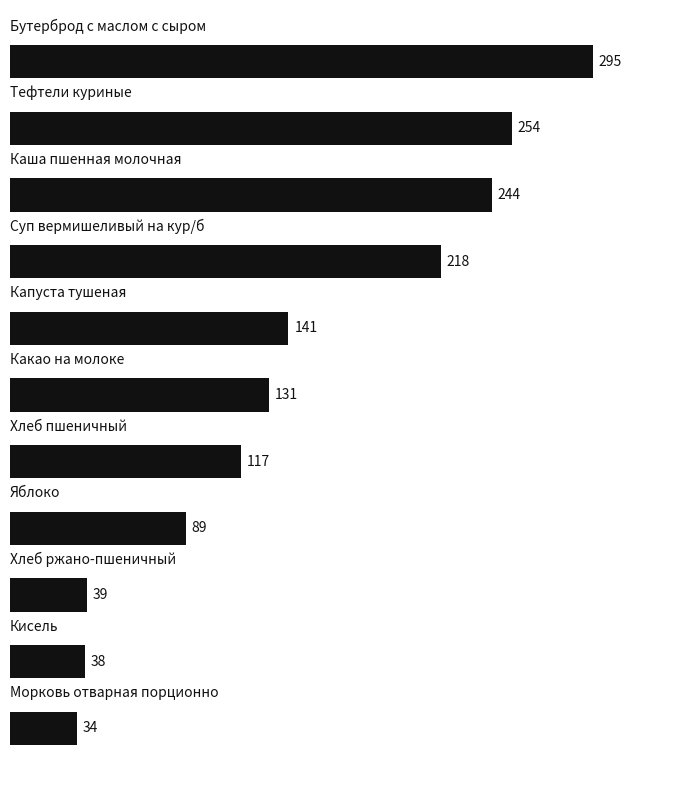

Reading top to bottom, extract all data points from this chart.

295	254	244	218	141	131	117	89	39	38	34